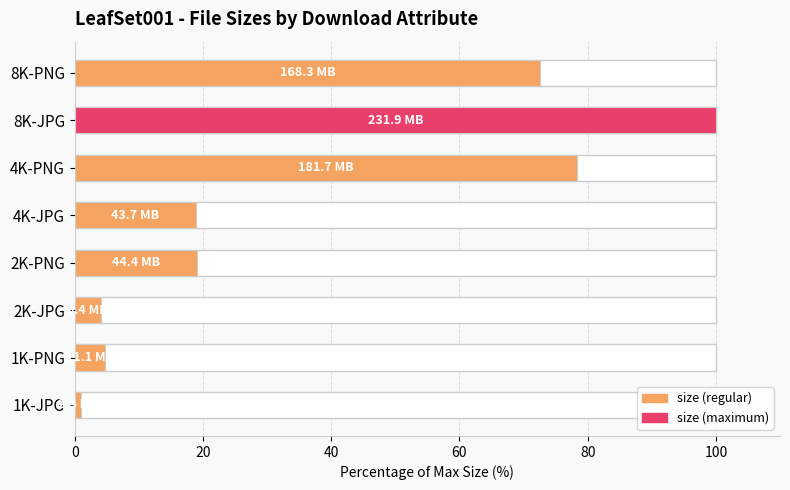

How many data points are less than 19?

4